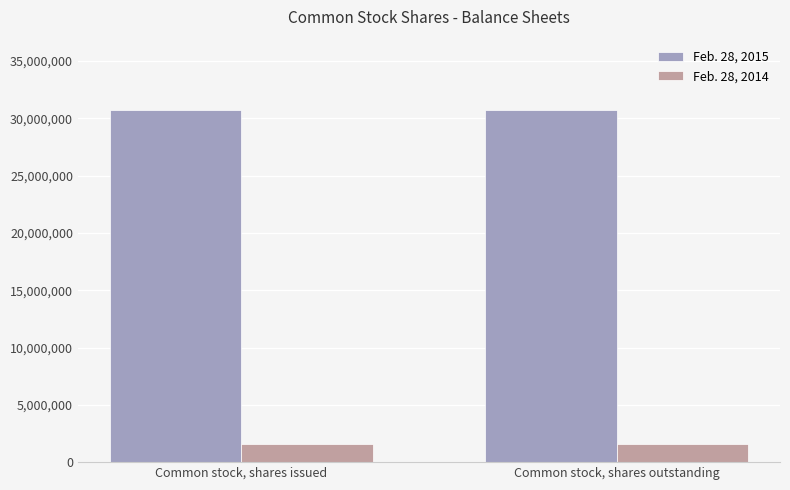

Reading left to right, what are all the values shown in this chart?

Feb. 28, 2015: Common stock, shares issued=30715420	Common stock, shares outstanding=30715420
Feb. 28, 2014: Common stock, shares issued=1599750	Common stock, shares outstanding=1599750